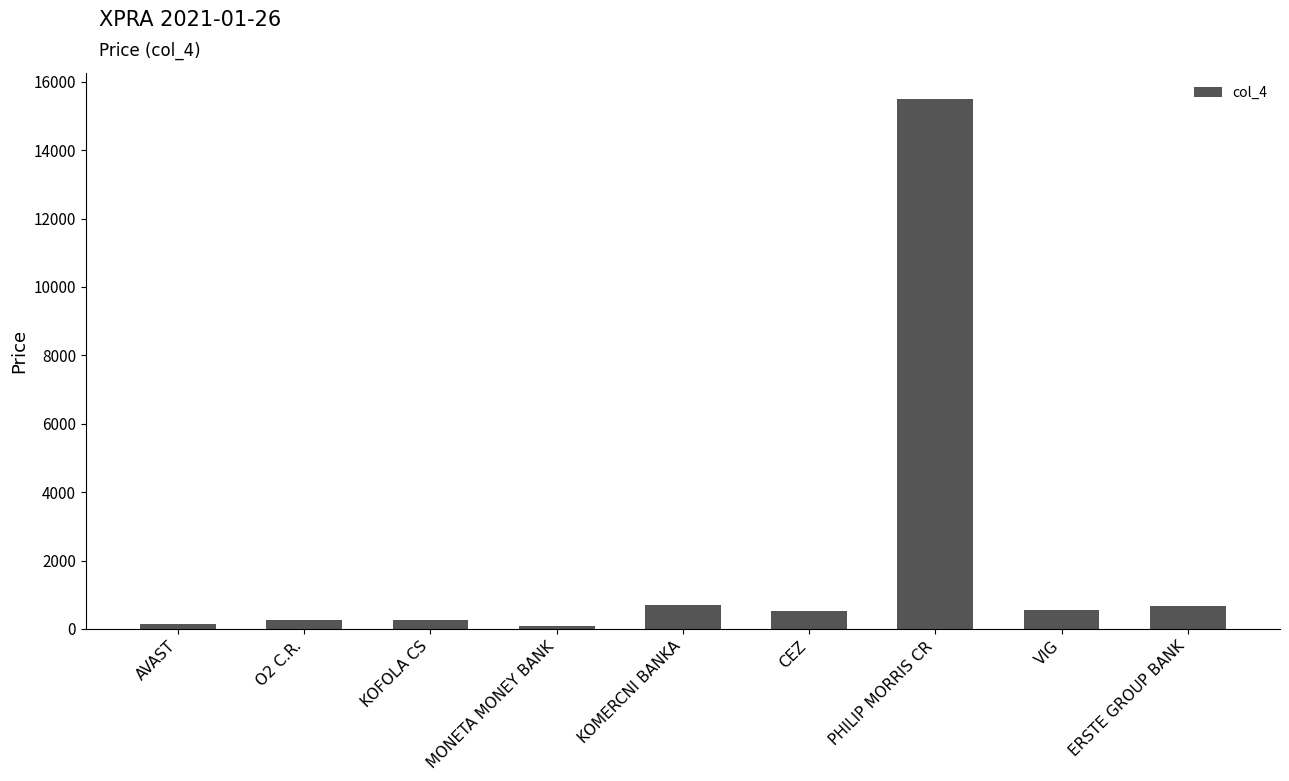

Where does the data first go above 529?

KOMERCNI BANKA